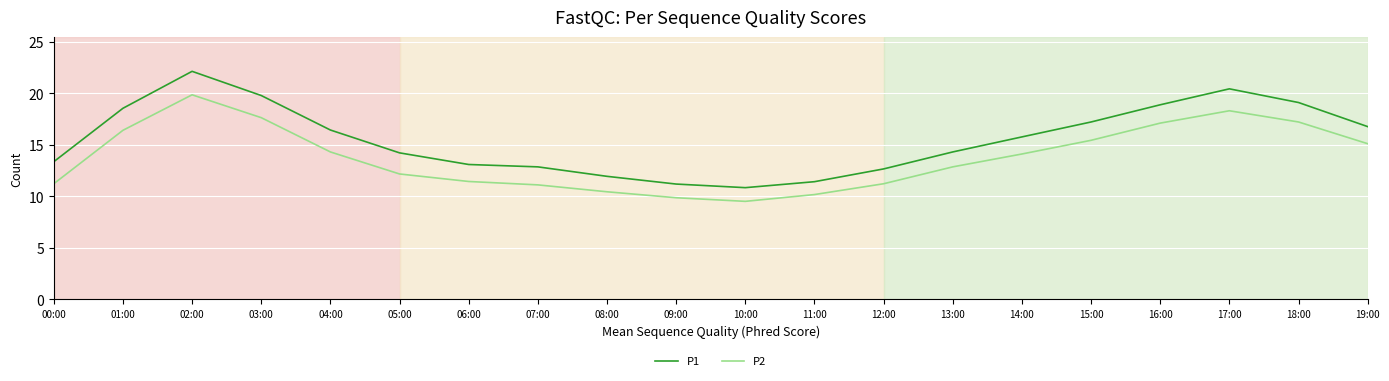

What are all the series names shown in the legend?

P1, P2